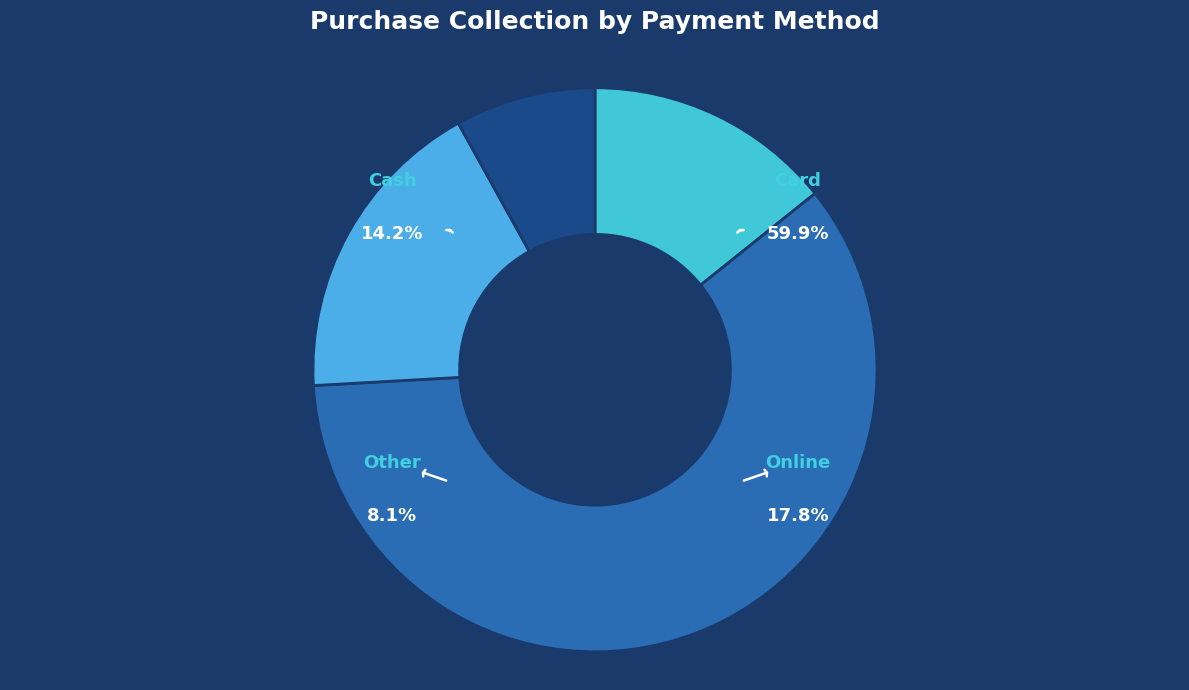

What is the total percentage of Card and Online?

77.7%